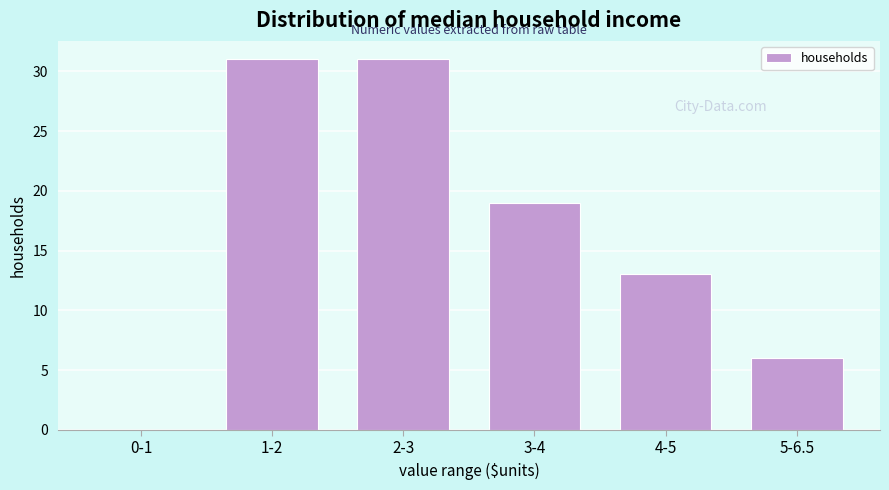

Reading left to right, extract all data points from this chart.

0-1=0	1-2=31	2-3=31	3-4=19	4-5=13	5-6.5=6